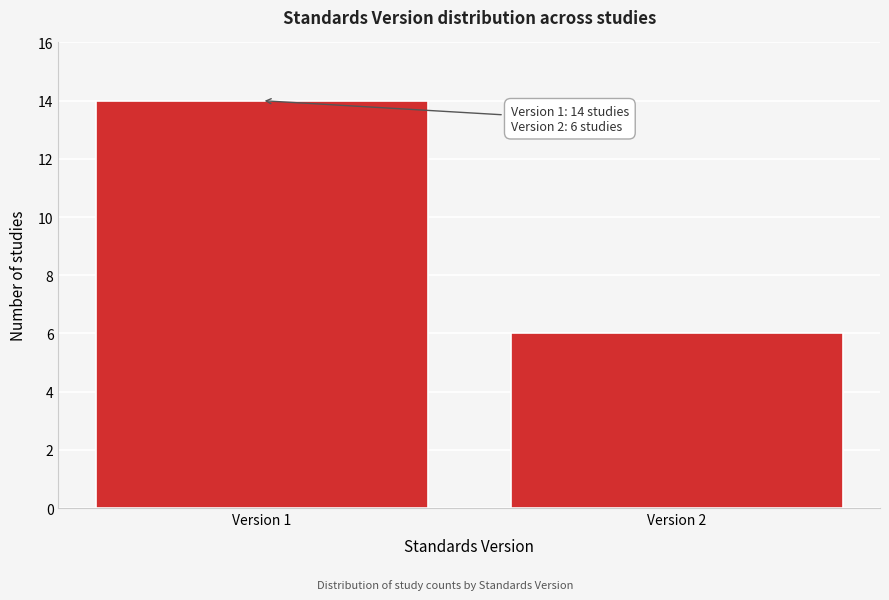

Reading right to left, list all the values displayed in this chart.

6	14